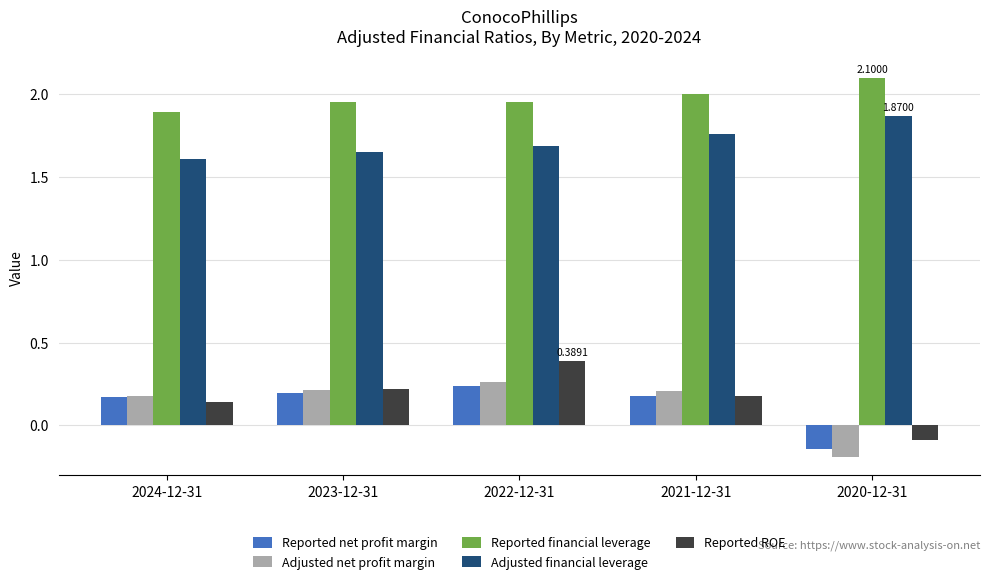

What is the sum of all Adjusted financial leverage values?

8.6